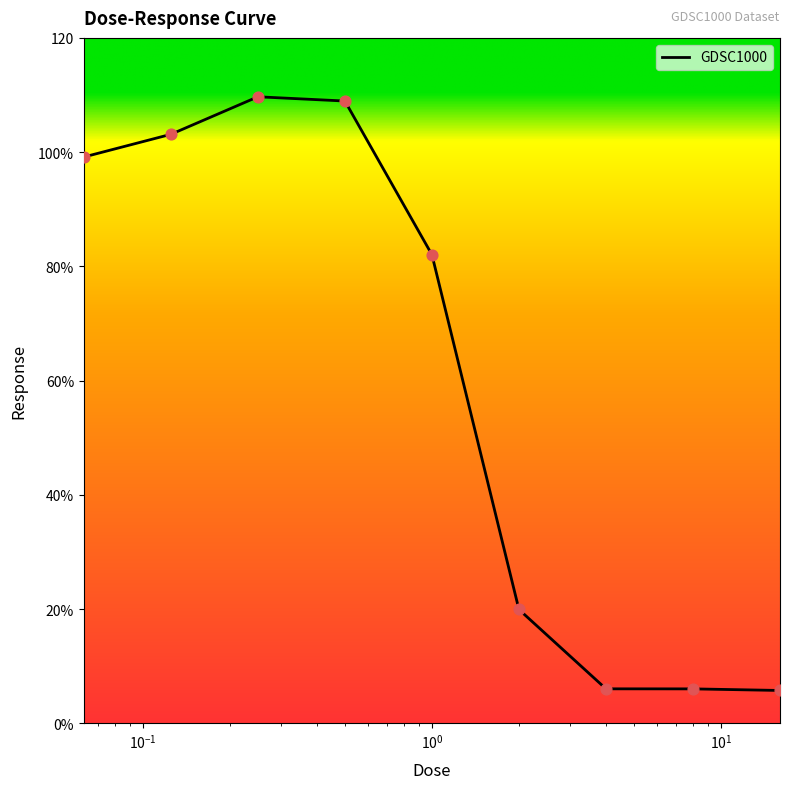

Is this an area chart (filled region under the line)?

Yes